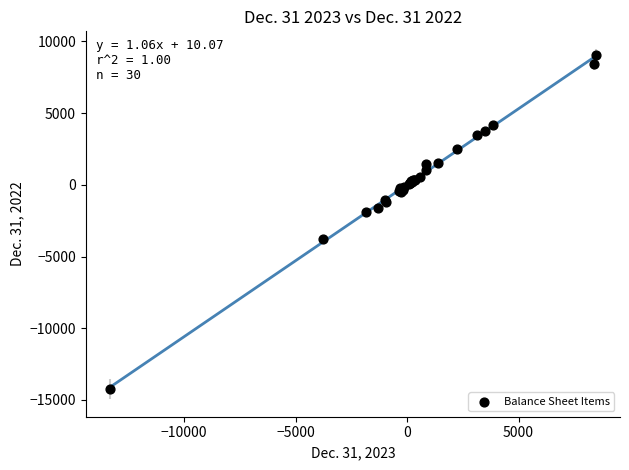

What Y value in the scatter plot is closest to -2602?

-1928.2